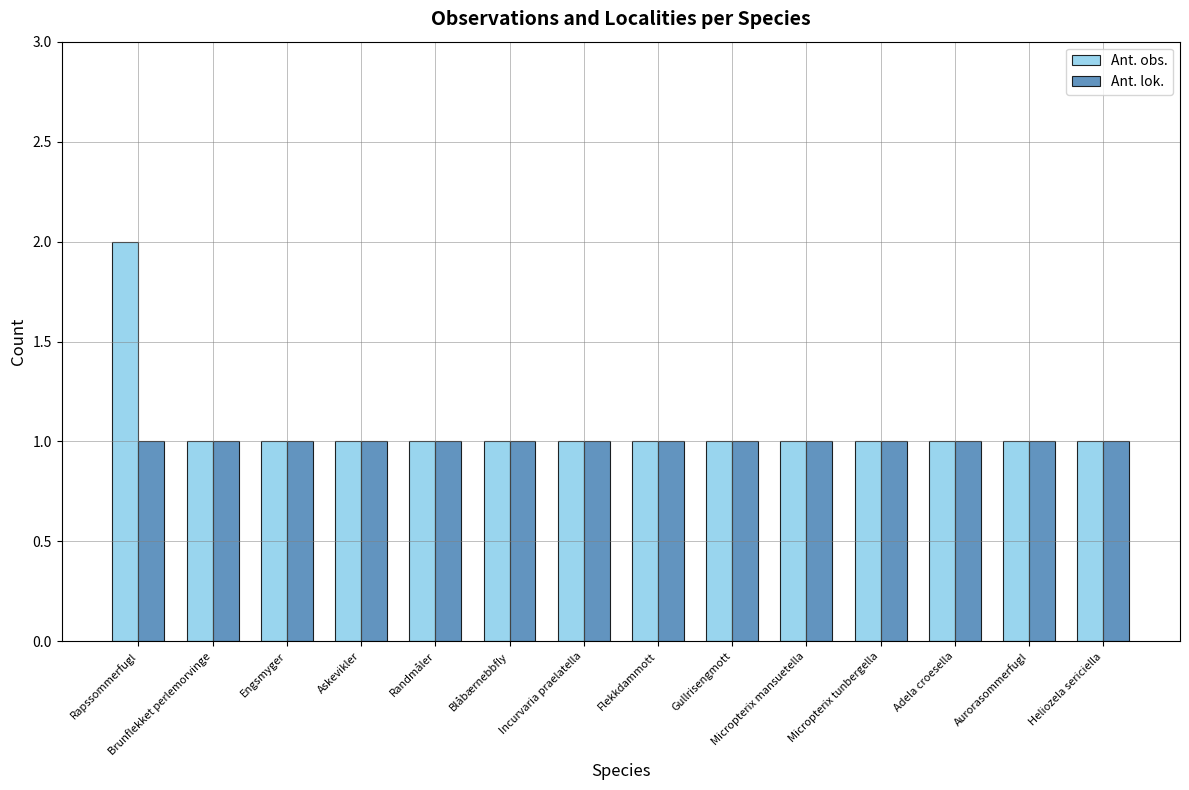

What are all the series names shown in the legend?

Ant. obs., Ant. lok.